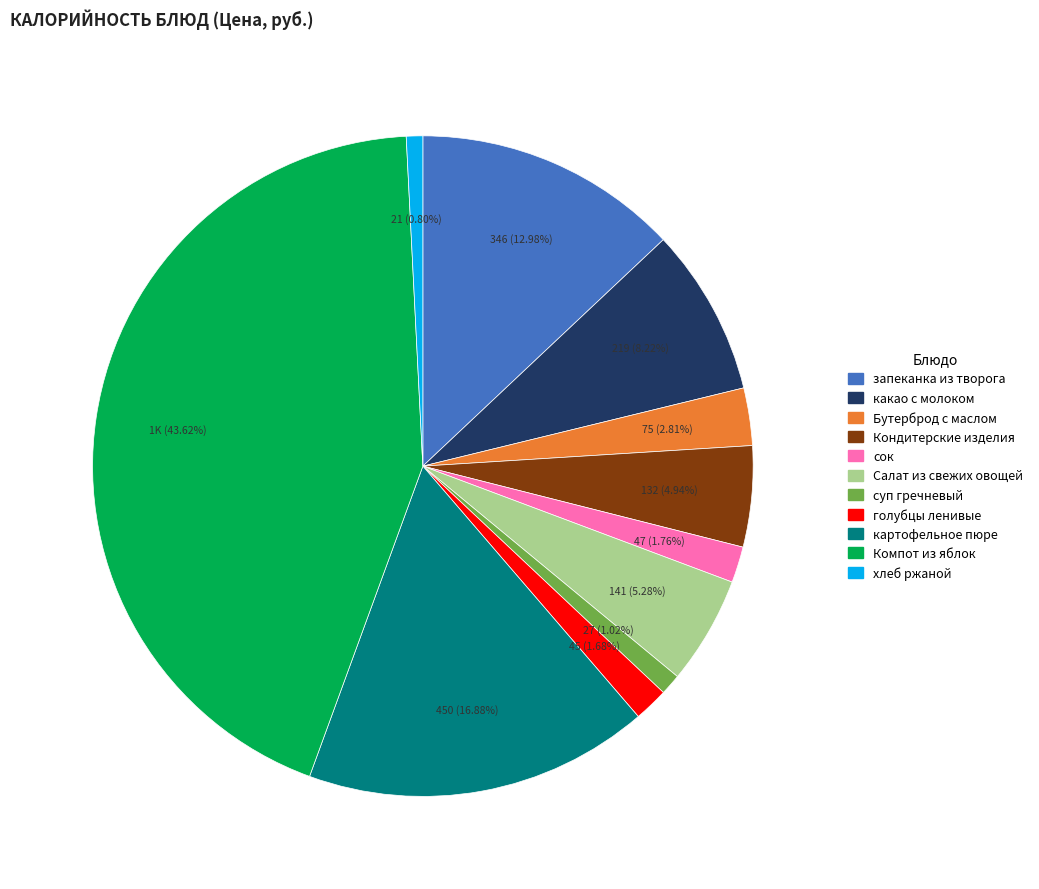

Do Кондитерские изделия and суп гречневый together represent more than half of the pie?

No